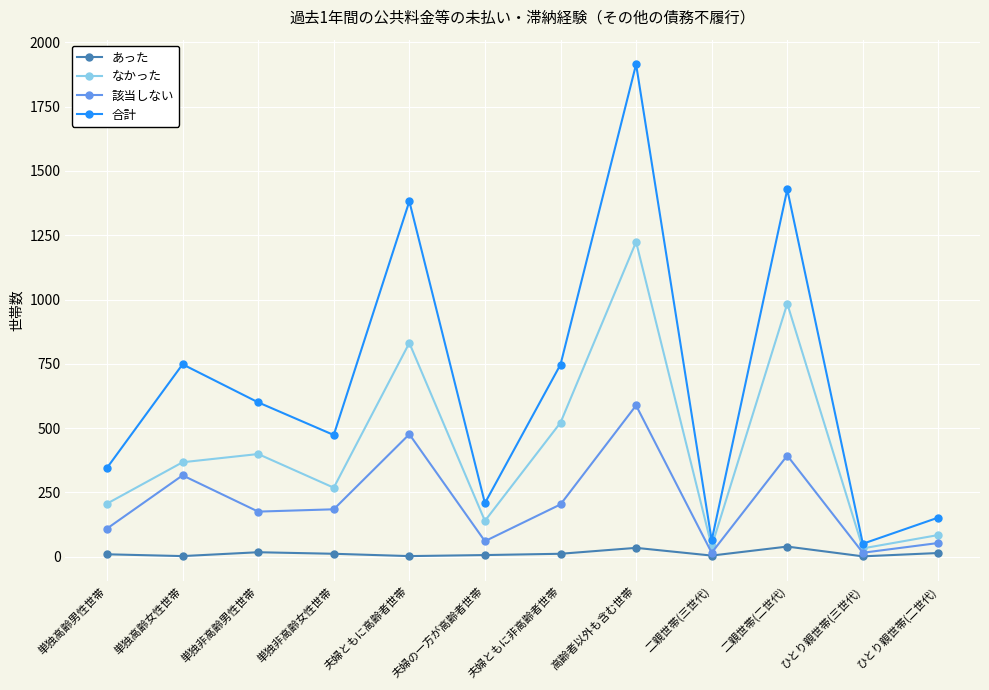

What are all the series names shown in the legend?

あった, なかった, 該当しない, 合計